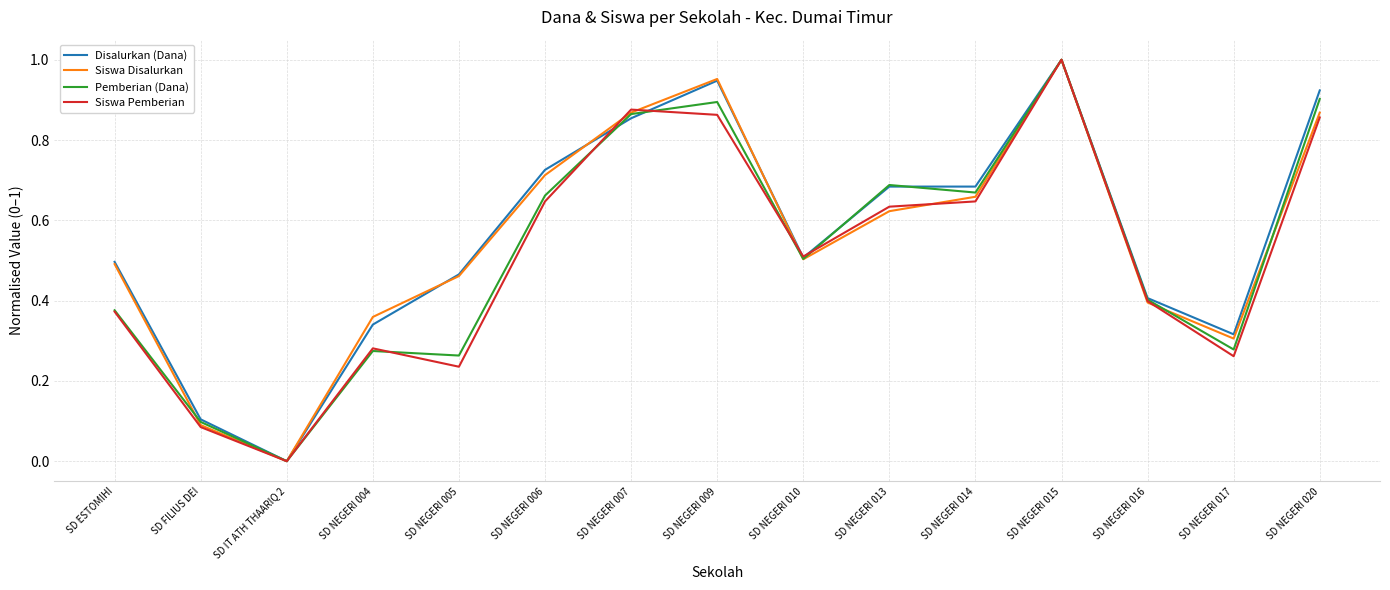

Which series ends up on top after the final intersection of Siswa Pemberian and Pemberian (Dana)?

Pemberian (Dana)